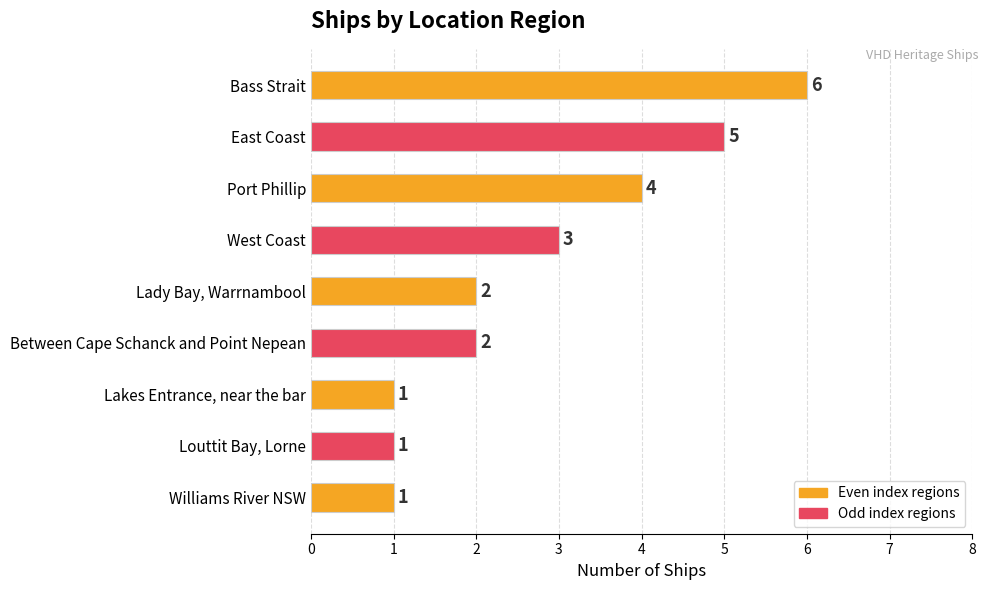

Is it true that the value at Port Phillip is 4?

True